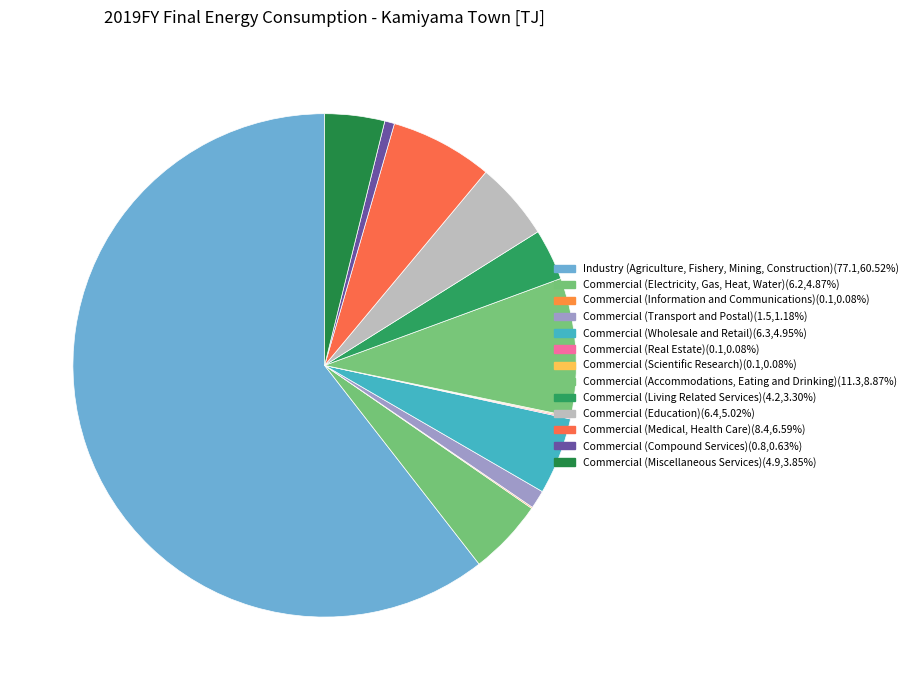

How many segments does this pie chart have?

13